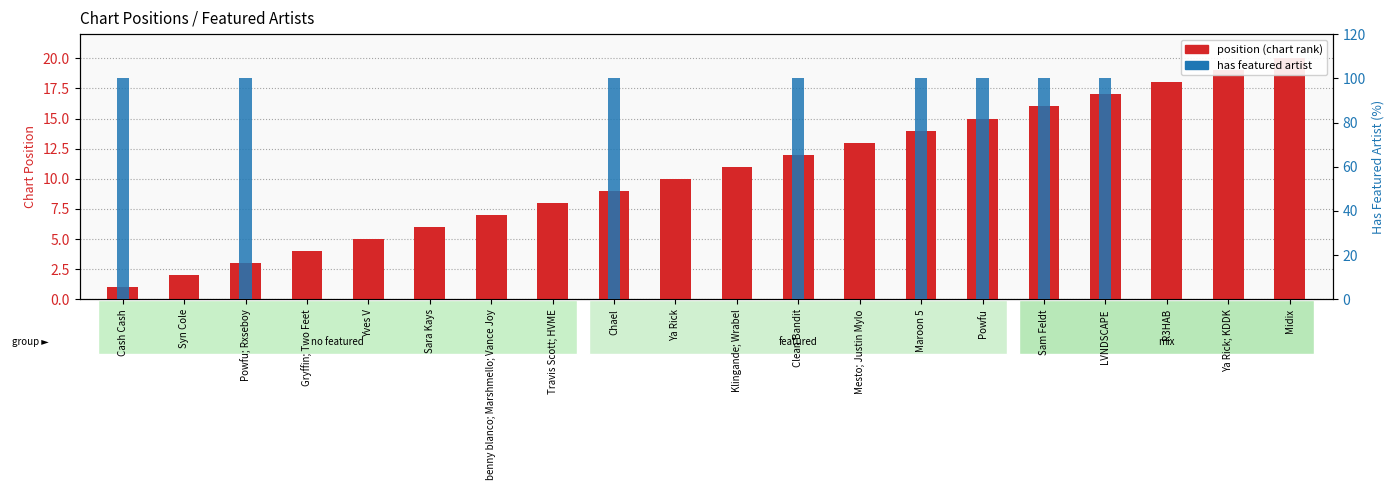

The has featured artist series shows 0 at Syn Cole. True or false?

True